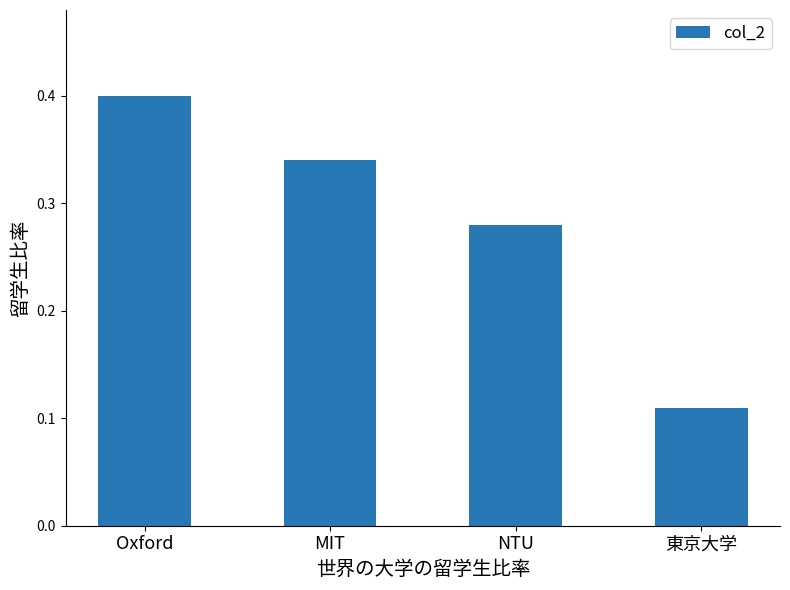

List the labels in order of value, largest first.

Oxford, MIT, NTU, 東京大学